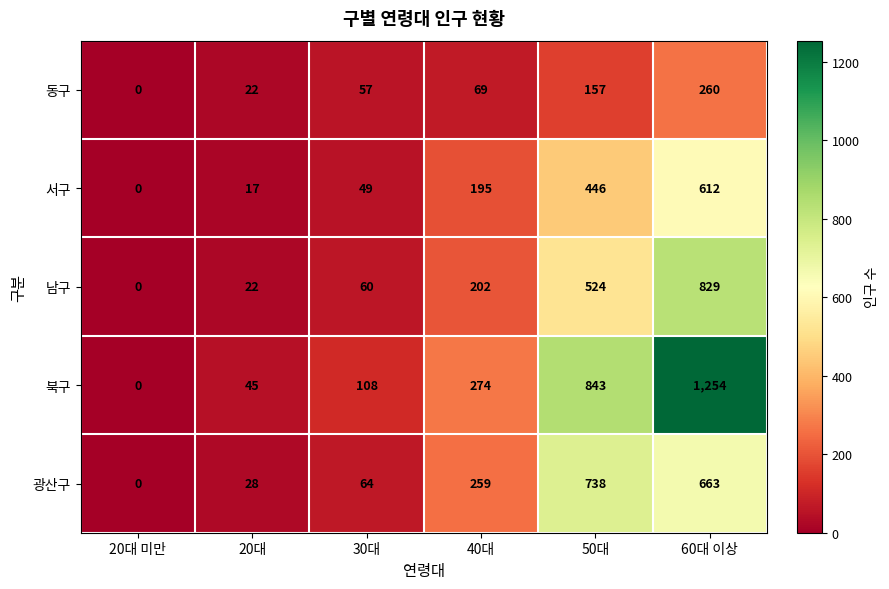

Reading left to right, extract all data points from this chart.

동구: 20대 미만=0	20대=22	30대=57	40대=69	50대=157	60대 이상=260
서구: 20대 미만=0	20대=17	30대=49	40대=195	50대=446	60대 이상=612
남구: 20대 미만=0	20대=22	30대=60	40대=202	50대=524	60대 이상=829
북구: 20대 미만=0	20대=45	30대=108	40대=274	50대=843	60대 이상=1254
광산구: 20대 미만=0	20대=28	30대=64	40대=259	50대=738	60대 이상=663